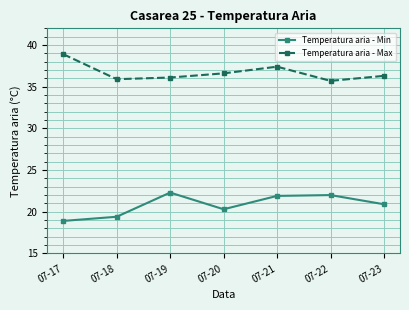

The Temperatura aria - Max series shows 61.2 at 07-23. True or false?

False